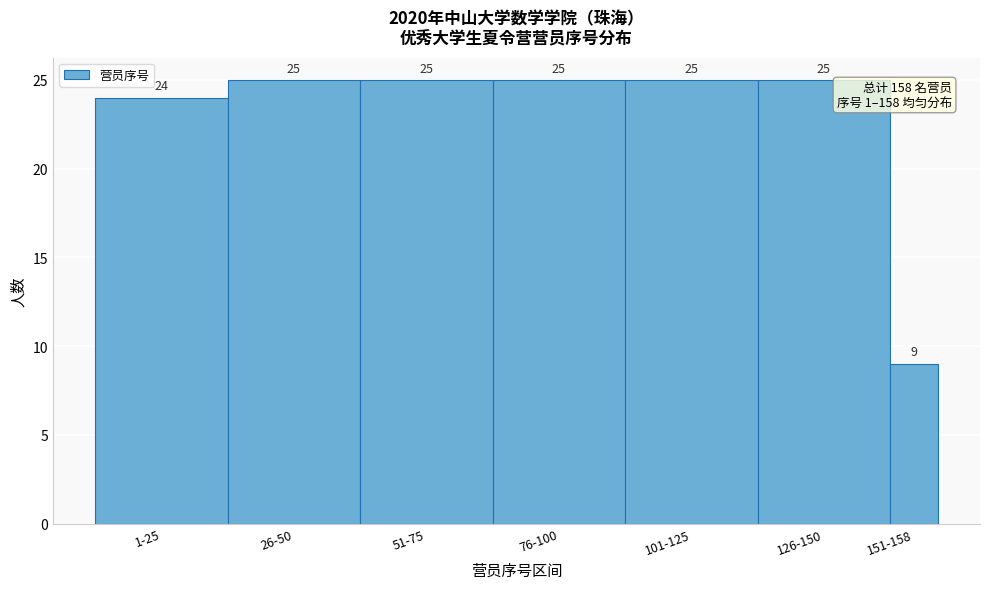

Reading left to right, extract all data points from this chart.

1-25=24	26-50=25	51-75=25	76-100=25	101-125=25	126-150=25	151-158=9